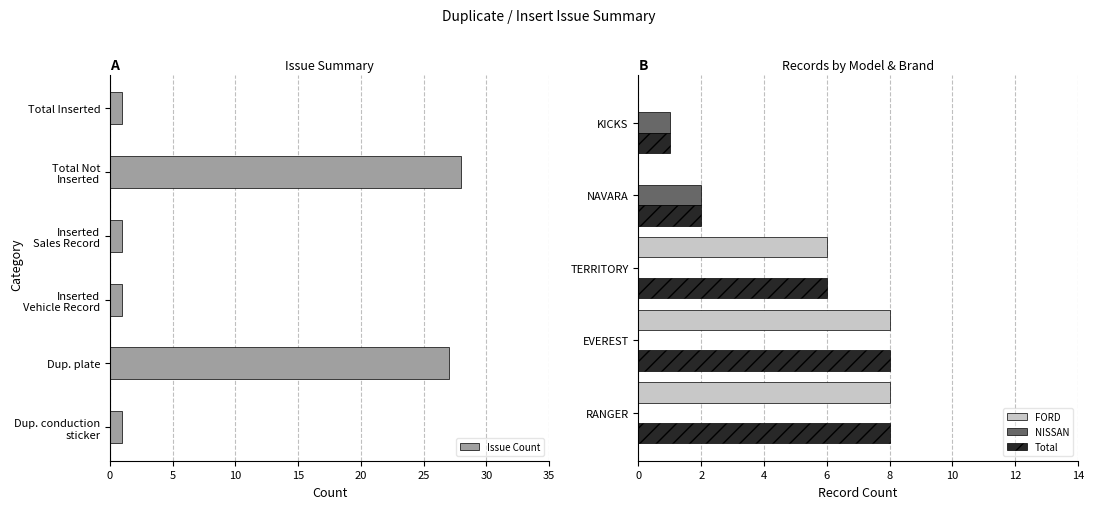

What is the difference between the second highest and minimum values?

26